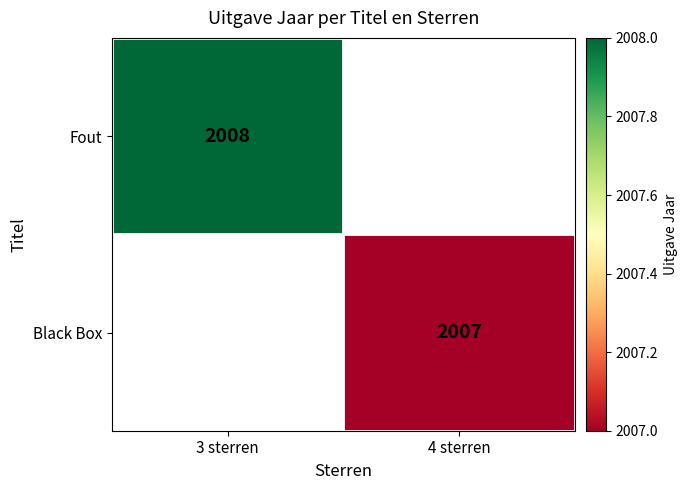

The Black Box series shows 2007 at 4 sterren. True or false?

True